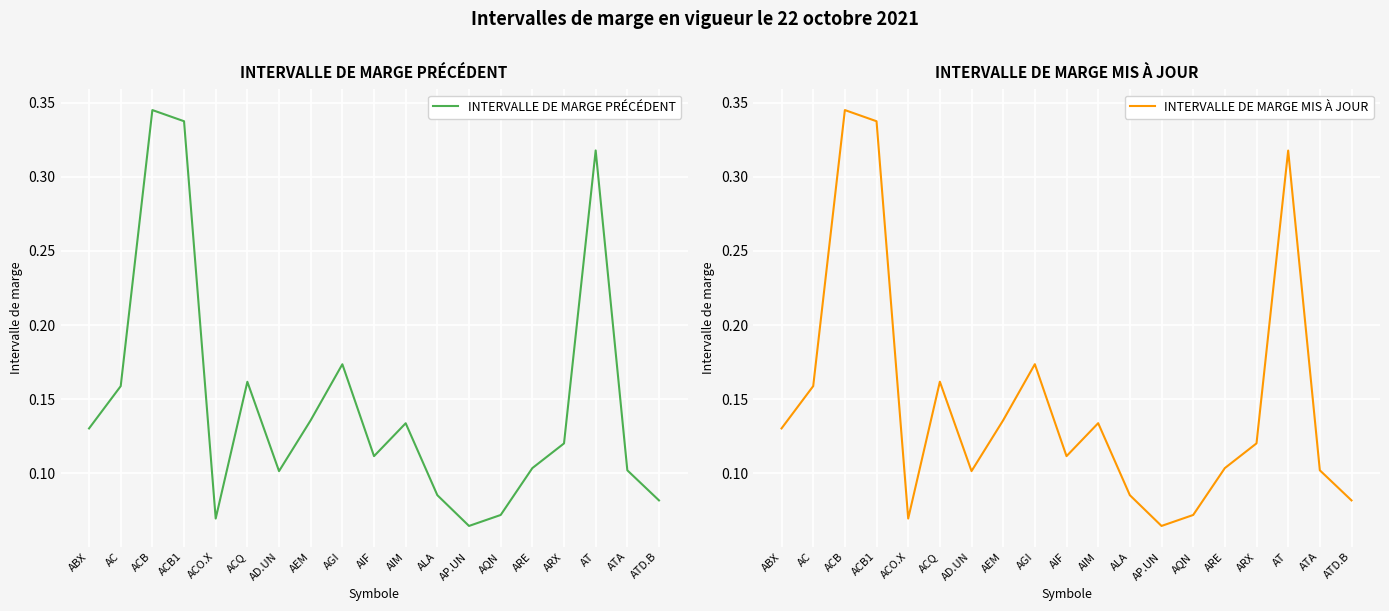

How many lines are shown in the chart?

2